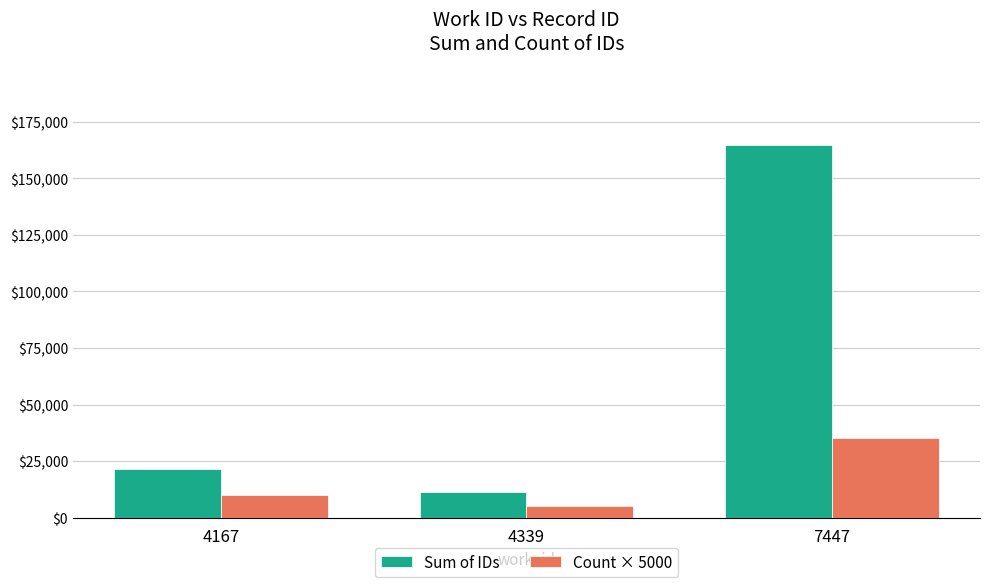

What is the difference between the second highest and minimum values in the Sum of IDs series?

10212